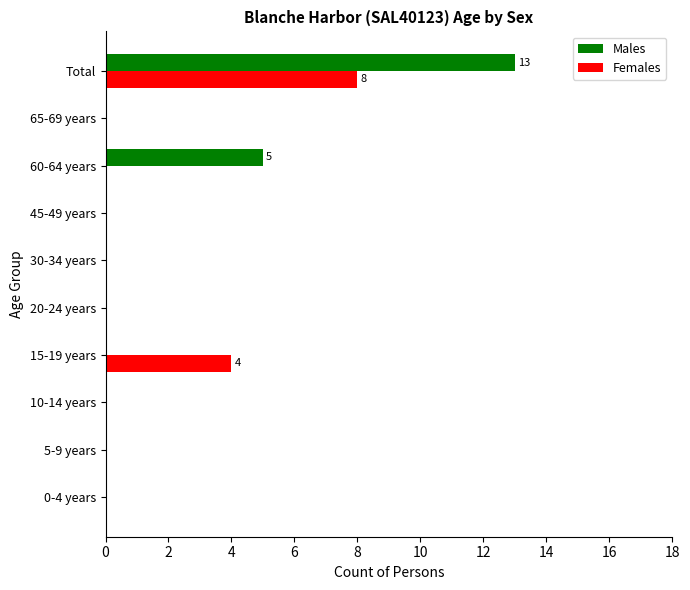

What is the maximum value for Males?

13